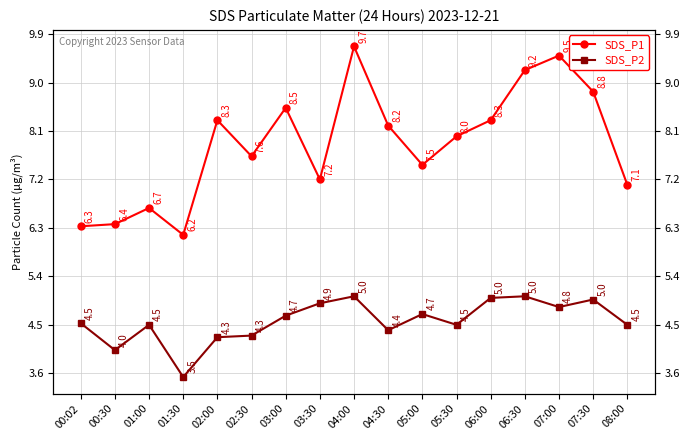

What is the spread (max minus min) of values at 03:00?

3.9